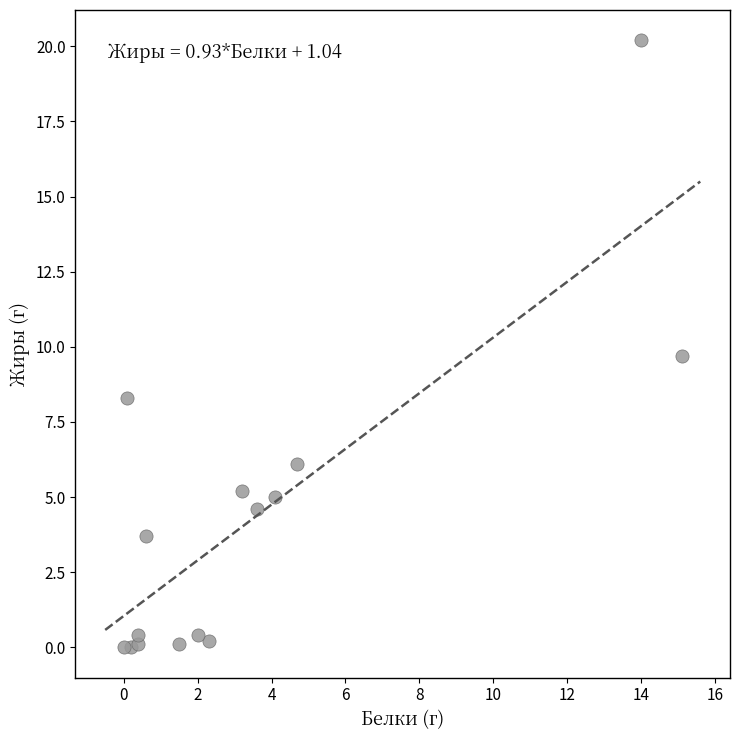

What Y value in the scatter plot is closest to 10?

9.7